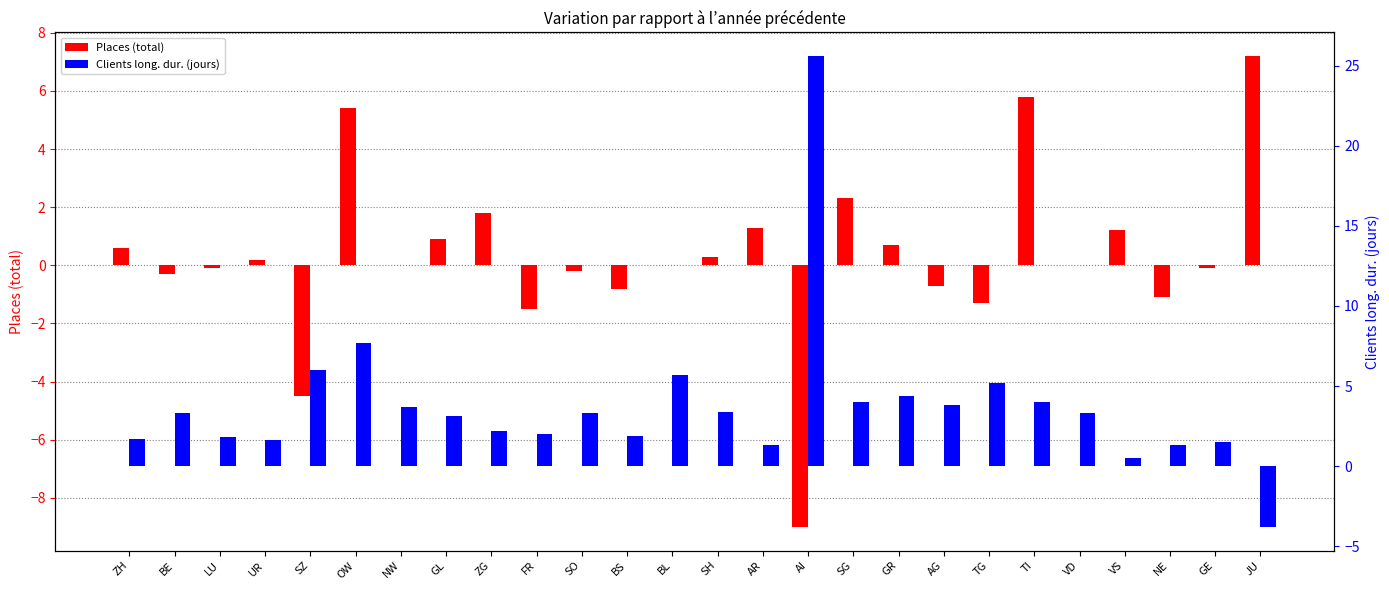

Are the bars grouped side by side (vs. stacked)?

Yes